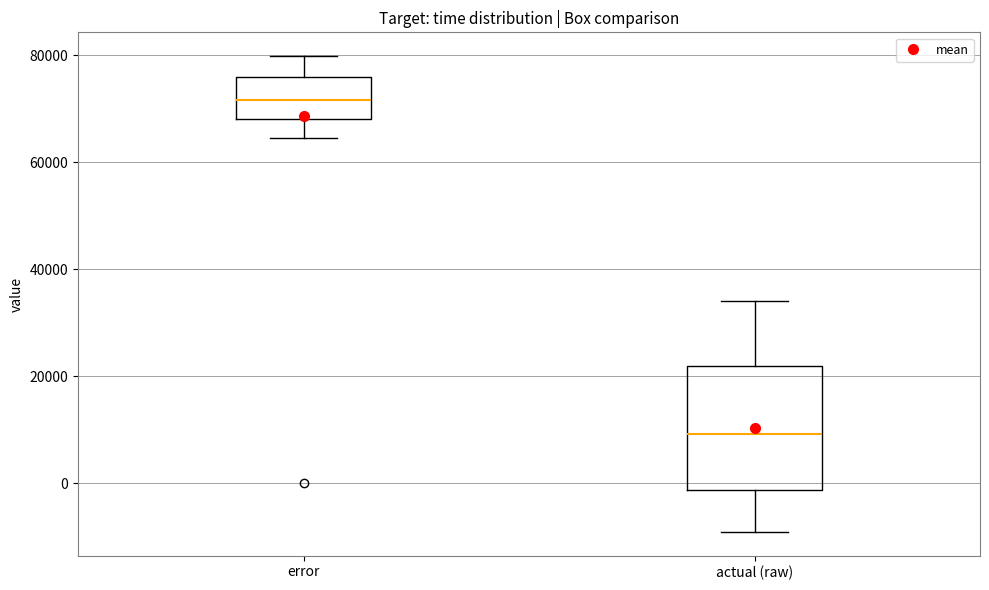

Which box is the tallest, from its lower edge to its upper edge?

actual (raw)